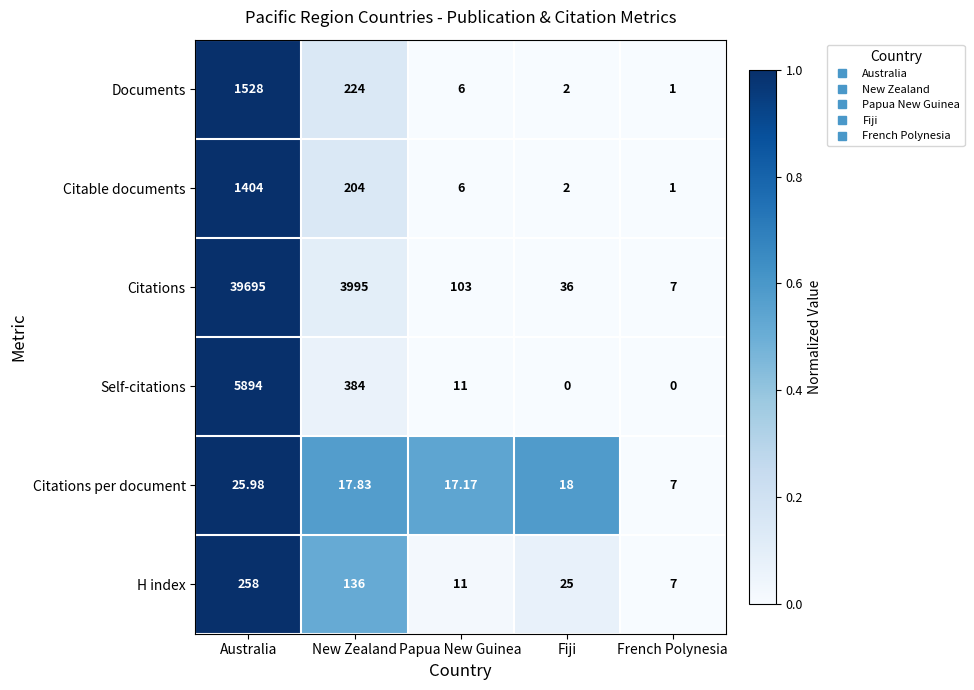

Rank the series by their maximum value, from highest to lowest.

Citations, Self-citations, Documents, Citable documents, H index, Citations per document